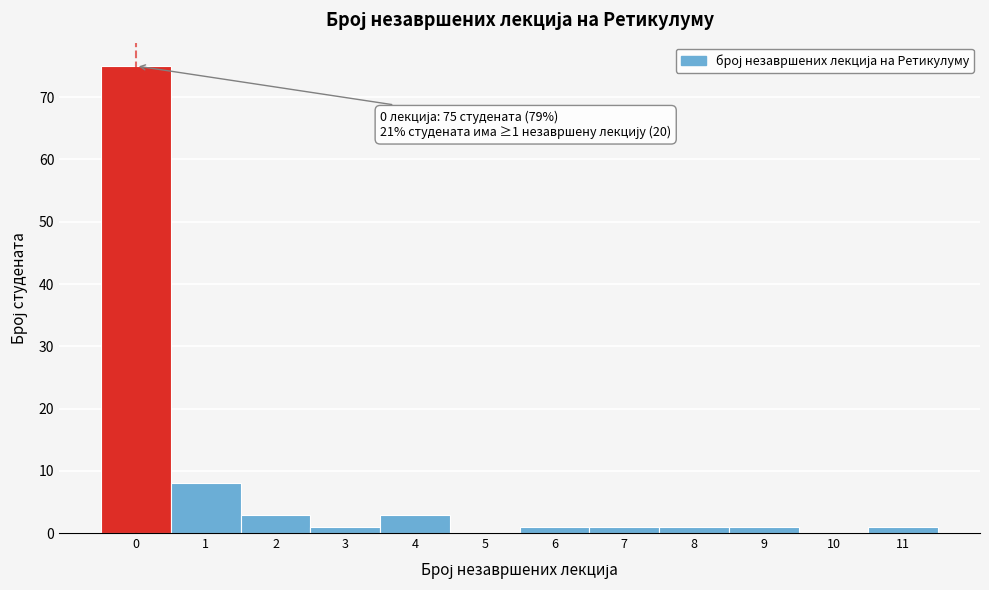

Reading right to left, extract all data points from this chart.

11=1	10=0	9=1	8=1	7=1	6=1	5=0	4=3	3=1	2=3	1=8	0=75